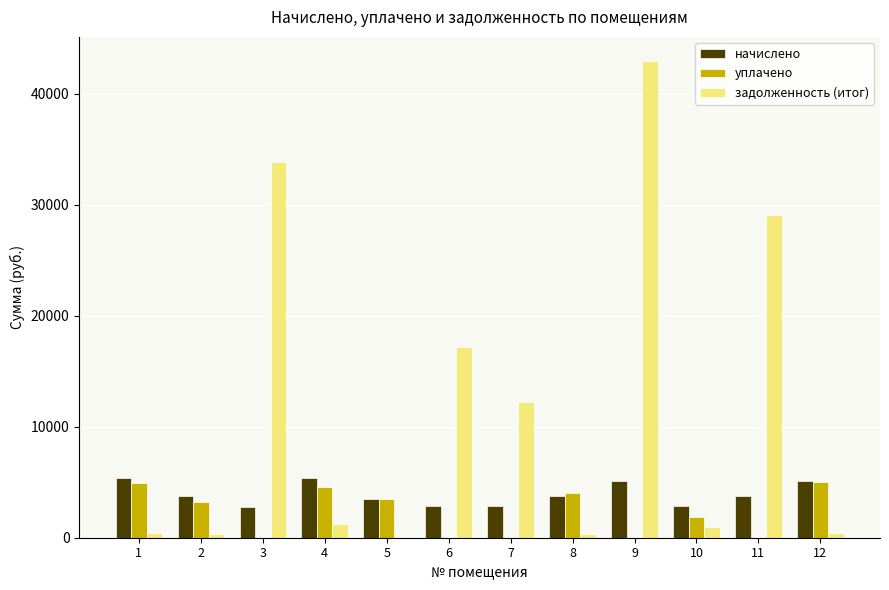

How many data points in уплачено are above 3254?

6